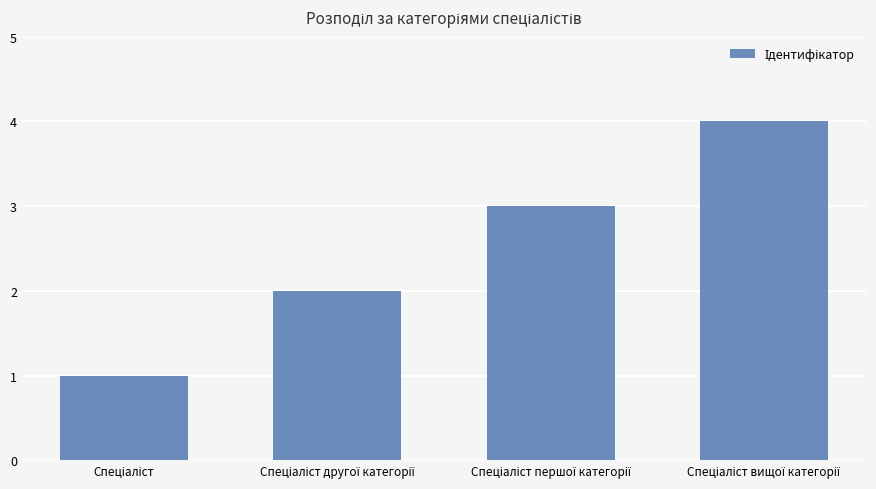

What is the maximum value shown in the chart?

4